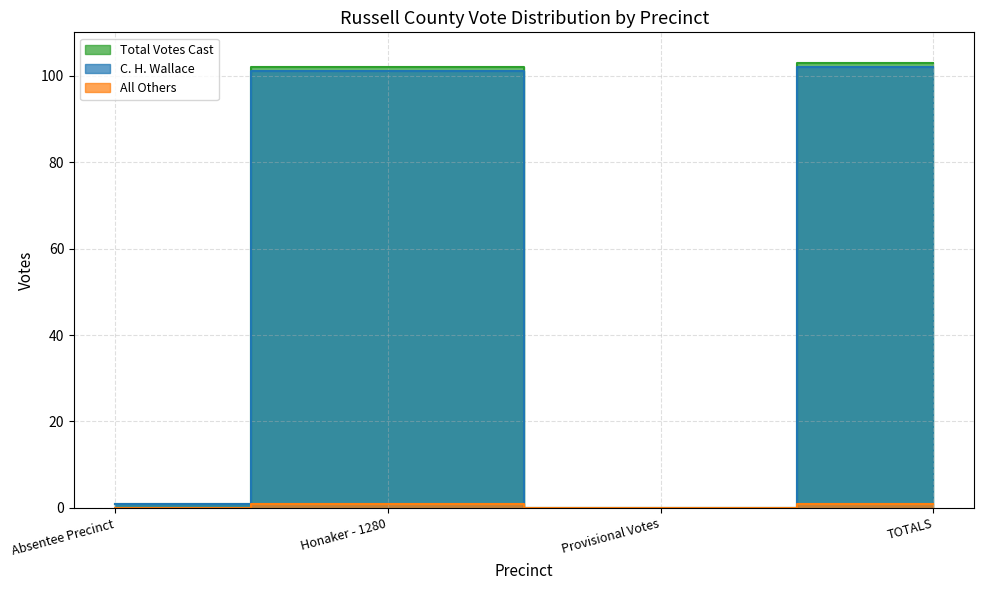

What is the sum of all All Others values?

2